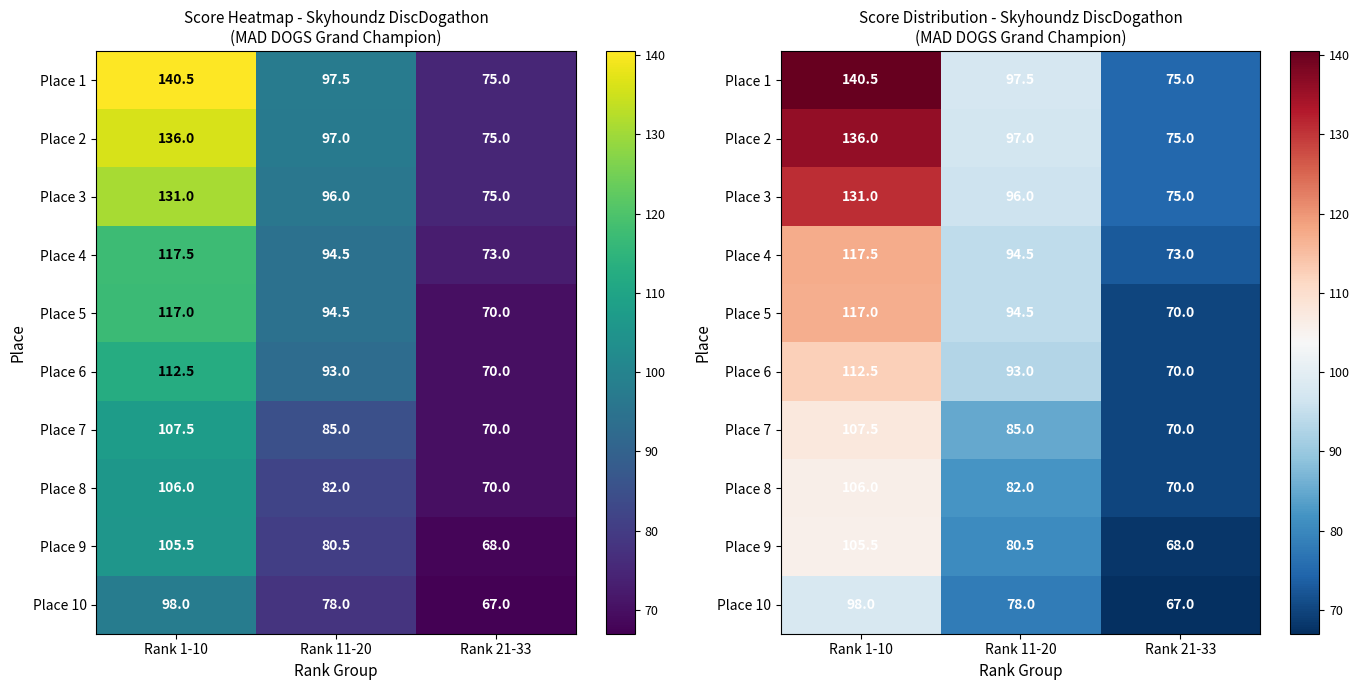

At which category is the sum across all series the highest?

Rank 1-10